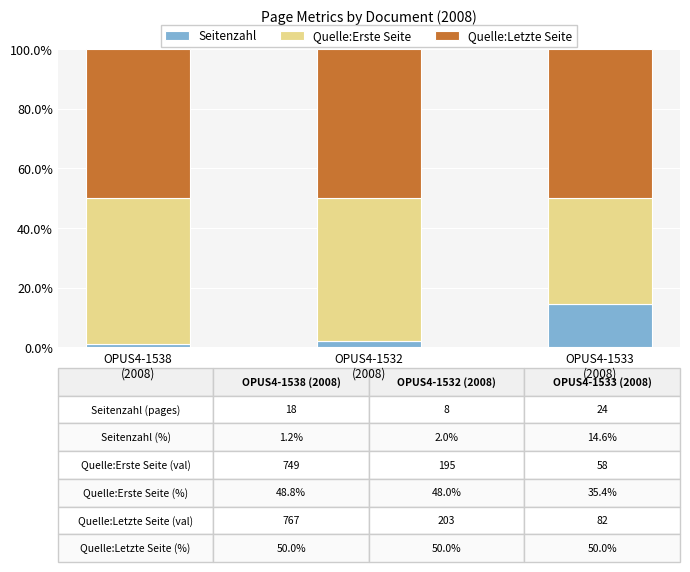

What is the sum of all Seitenzahl values?

17.8